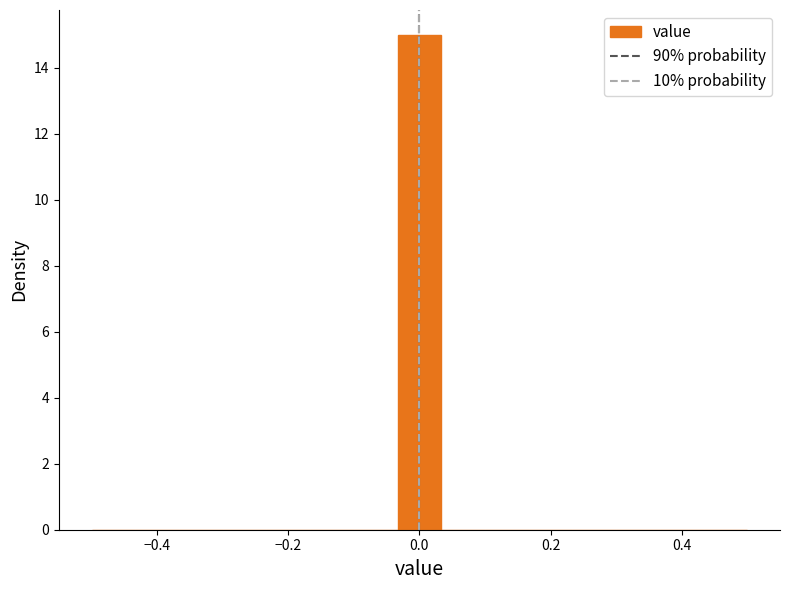

Around what value on the x-axis is the tallest bar? Give the approximate position of its centre, as read against the axis.

0.00